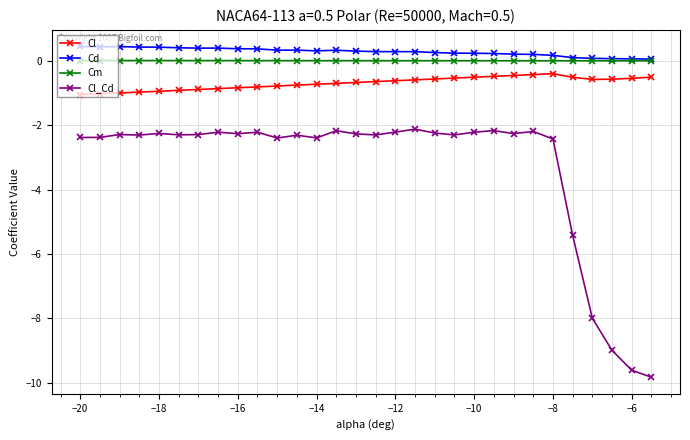

Which series has the largest range (max minus min)?

Cl_Cd